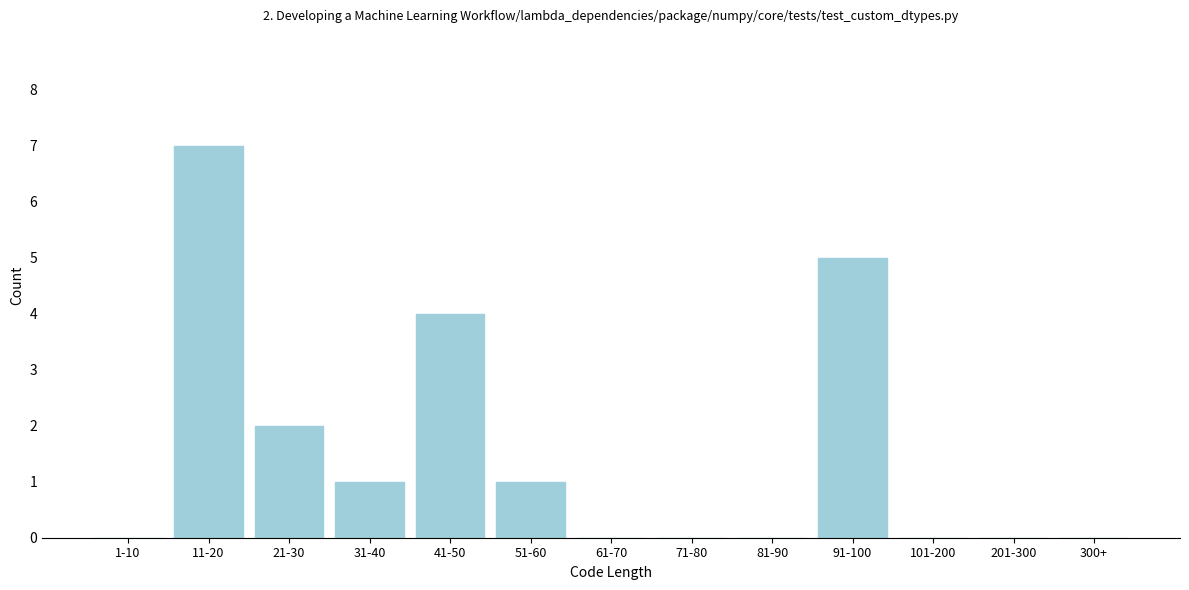

Reading left to right, list all the values displayed in this chart.

1-10=0	11-20=7	21-30=2	31-40=1	41-50=4	51-60=1	61-70=0	71-80=0	81-90=0	91-100=5	101-200=0	201-300=0	300+=0